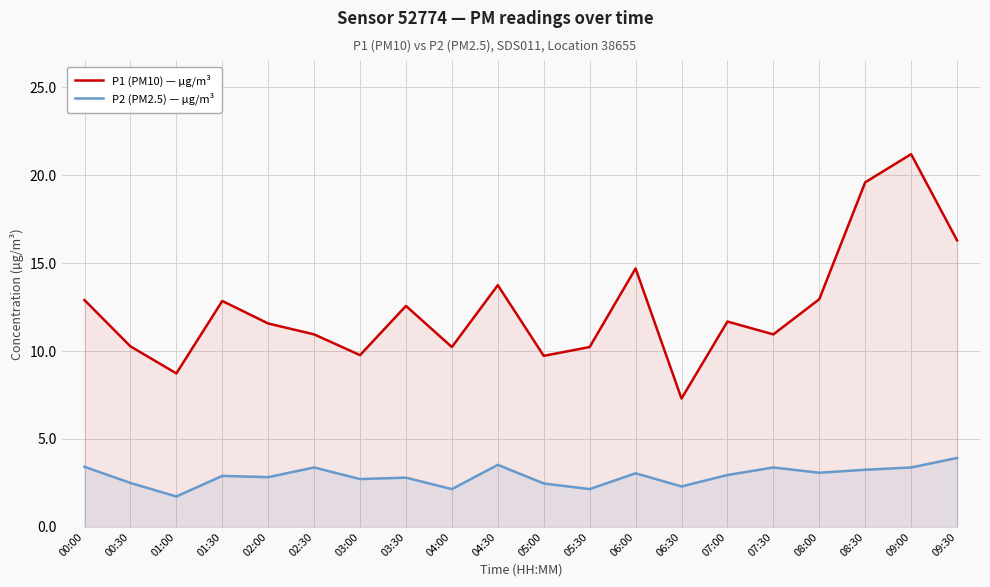

True or false: P1 (PM10) — µg/m³ has a value of 17.2 at 02:30.

False